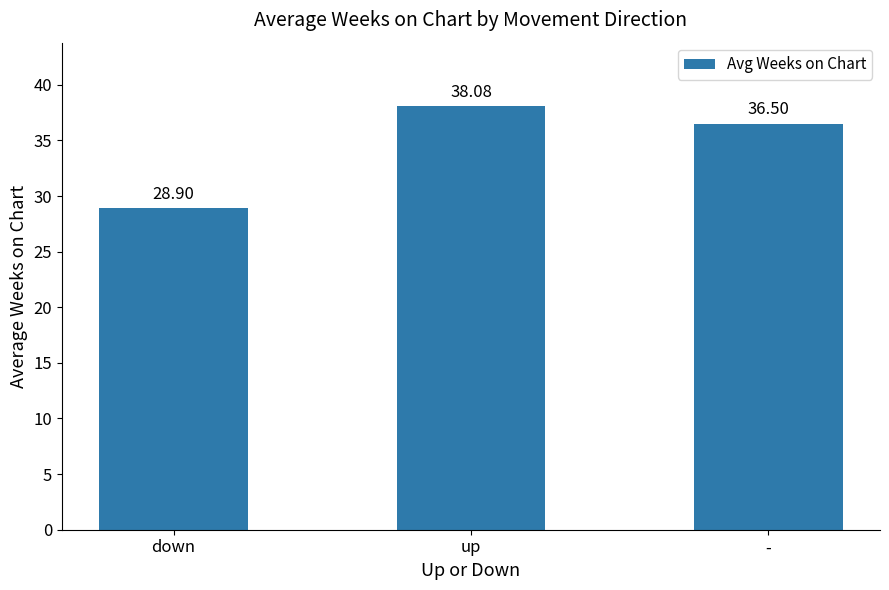

What is the average value?

34.5